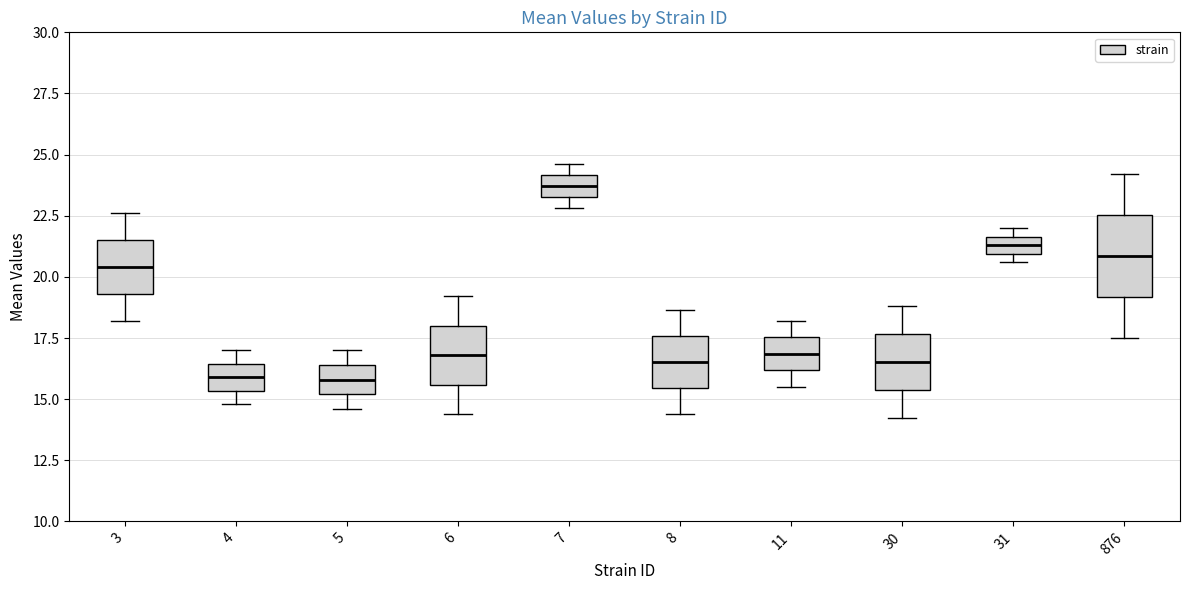

Where is the upper edge of the box at x = 4 on the y-axis? The values are not printed on the chart, so give them approximately, as read against the axis.

16.5